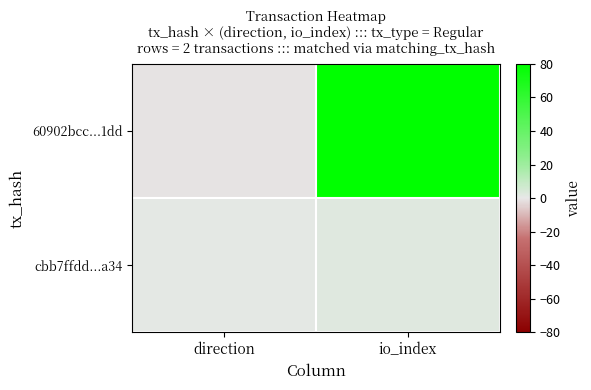

Reading right to left, transcribe all the data shown in this chart.

60902bcc...1dd: io_index=80	direction=-1
cbb7ffdd...a34: io_index=2	direction=1